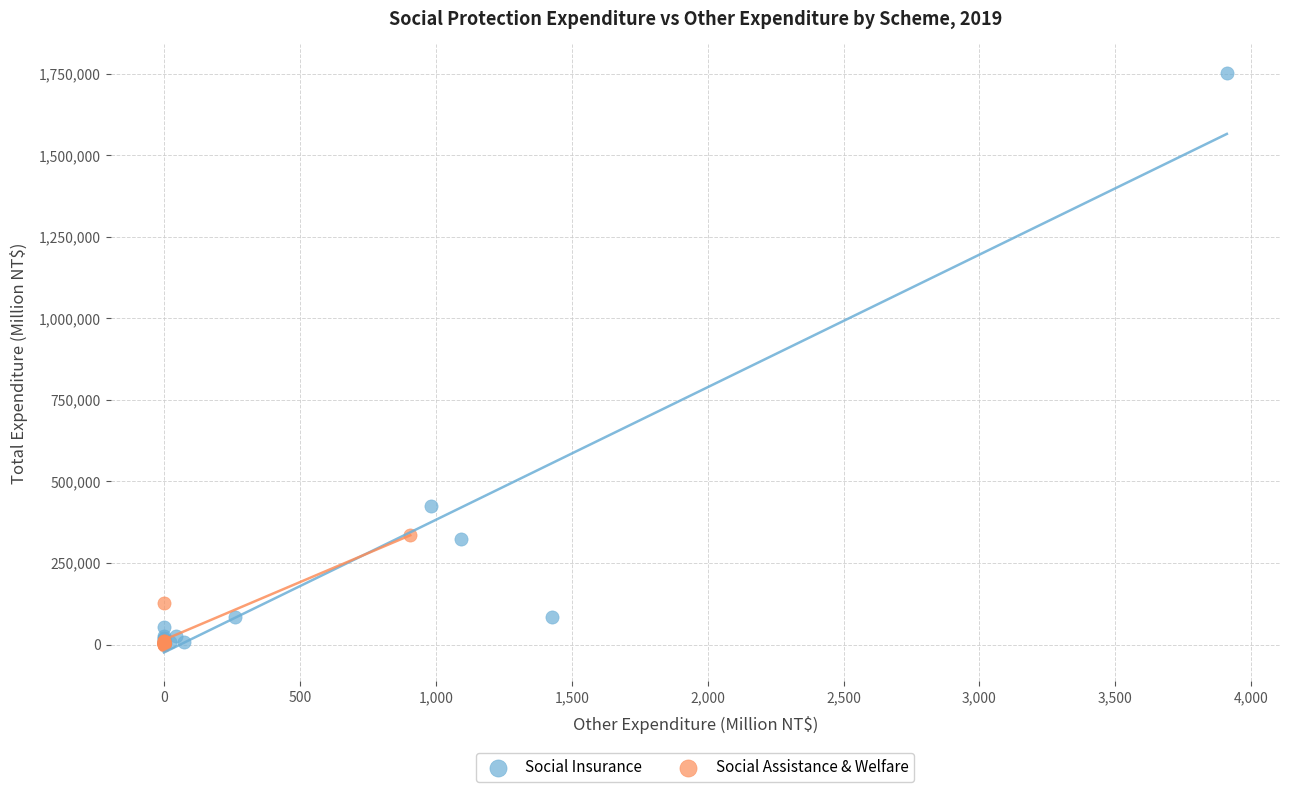

Which series has the largest Y range (max minus min)?

Social Insurance